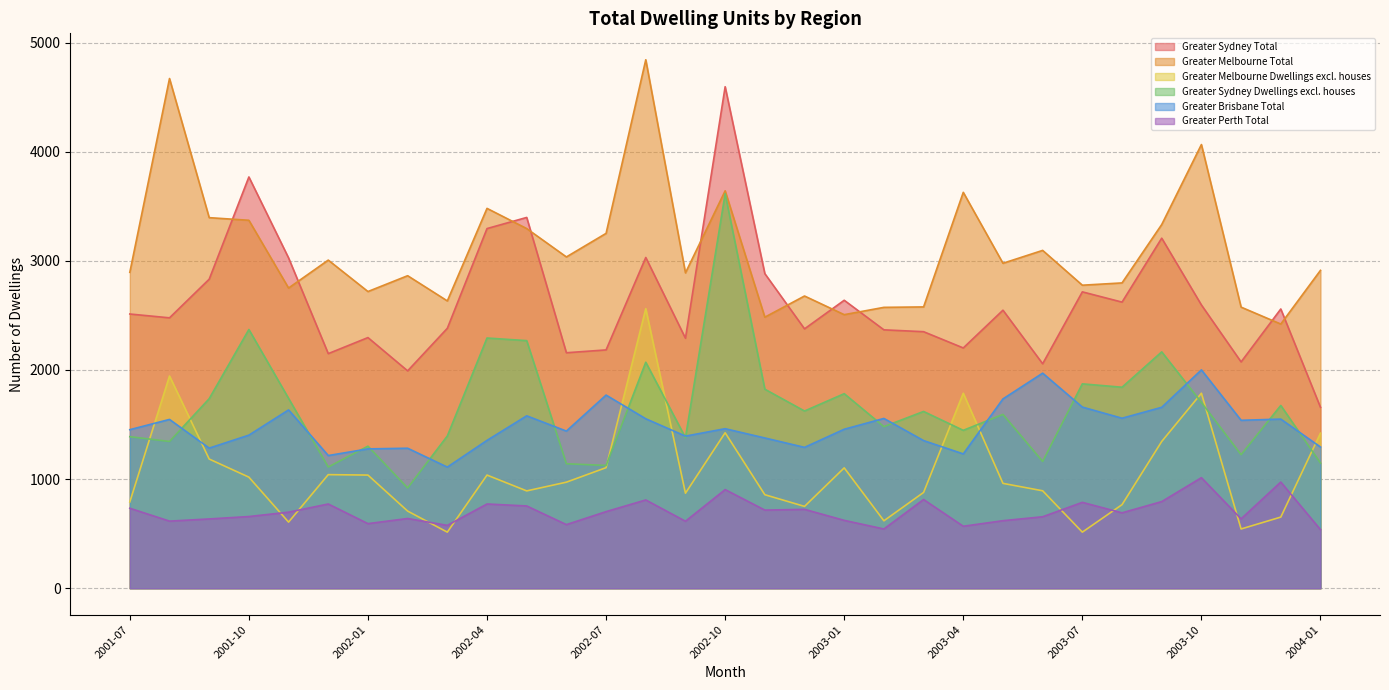

Does the chart display data point markers on the line(s)?

No